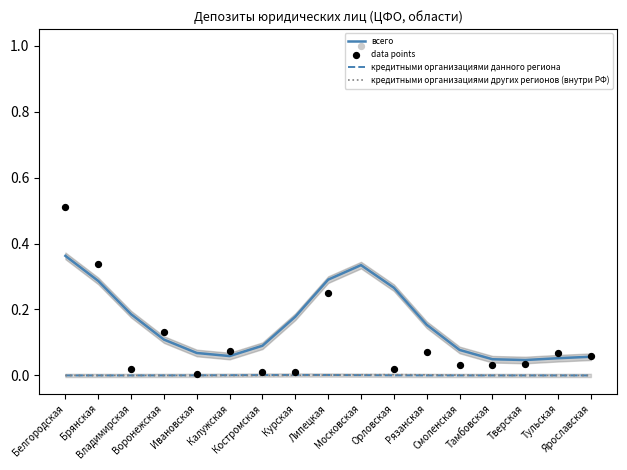

Which series has the largest total across all categories?

всего